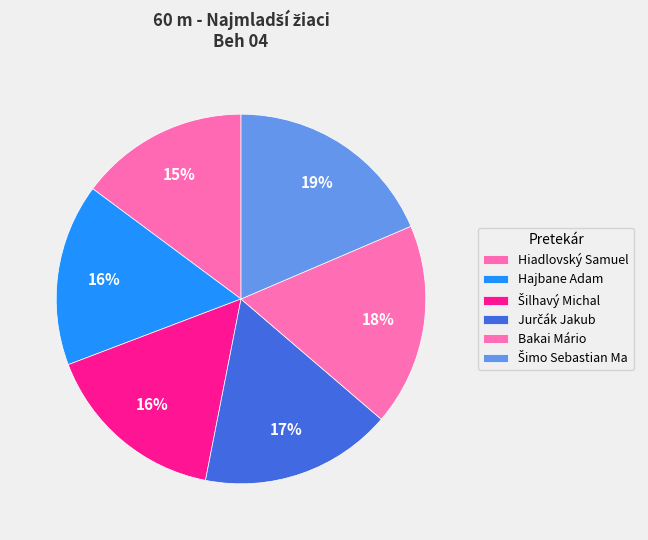

Is there any slice that represents more than half of the pie?

No